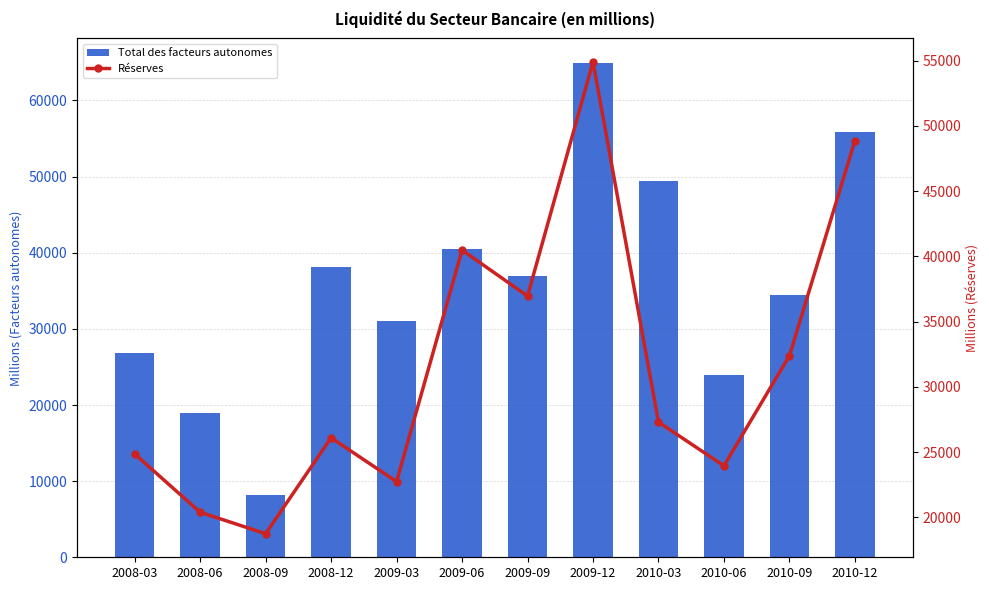

List the series in order of their peak value, highest first.

Total des facteurs autonomes, Réserves